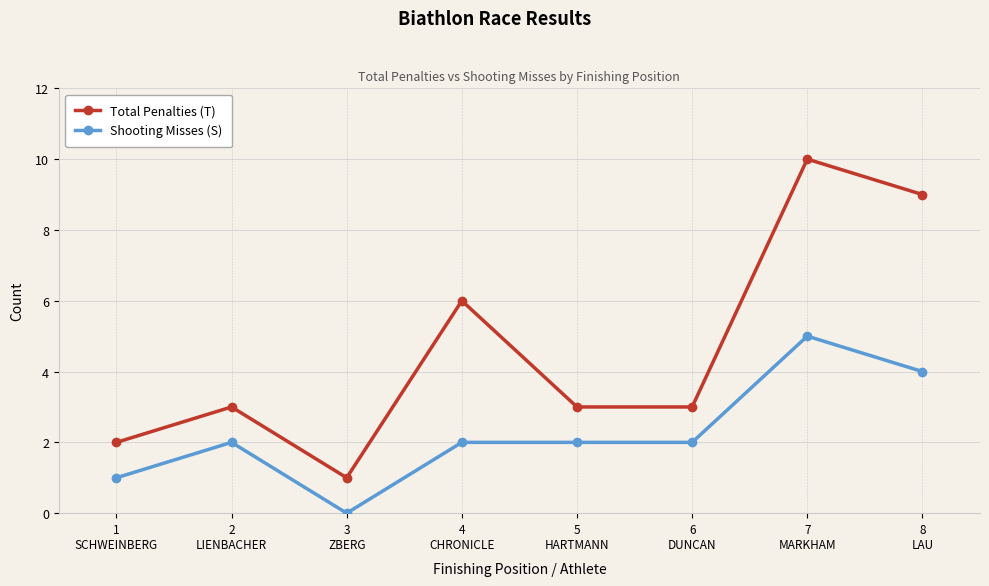

What is the greatest value displayed?

10